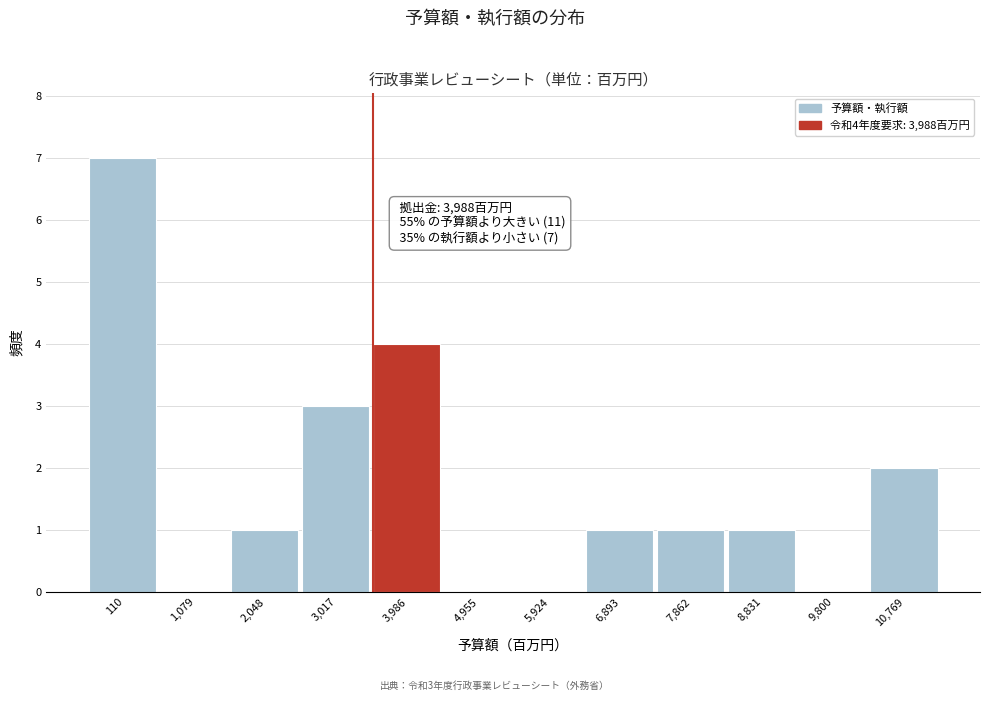

Reading left to right, transcribe all the data shown in this chart.

110=7	1,079=0	2,048=1	3,017=3	3,986=4	4,955=0	5,924=0	6,893=1	7,862=1	8,831=1	9,800=0	10,769=2